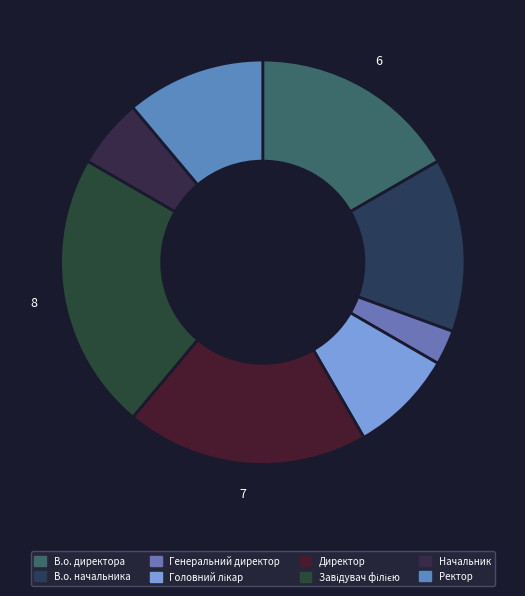

What percentage is NOT represented by Начальник?

94.4%